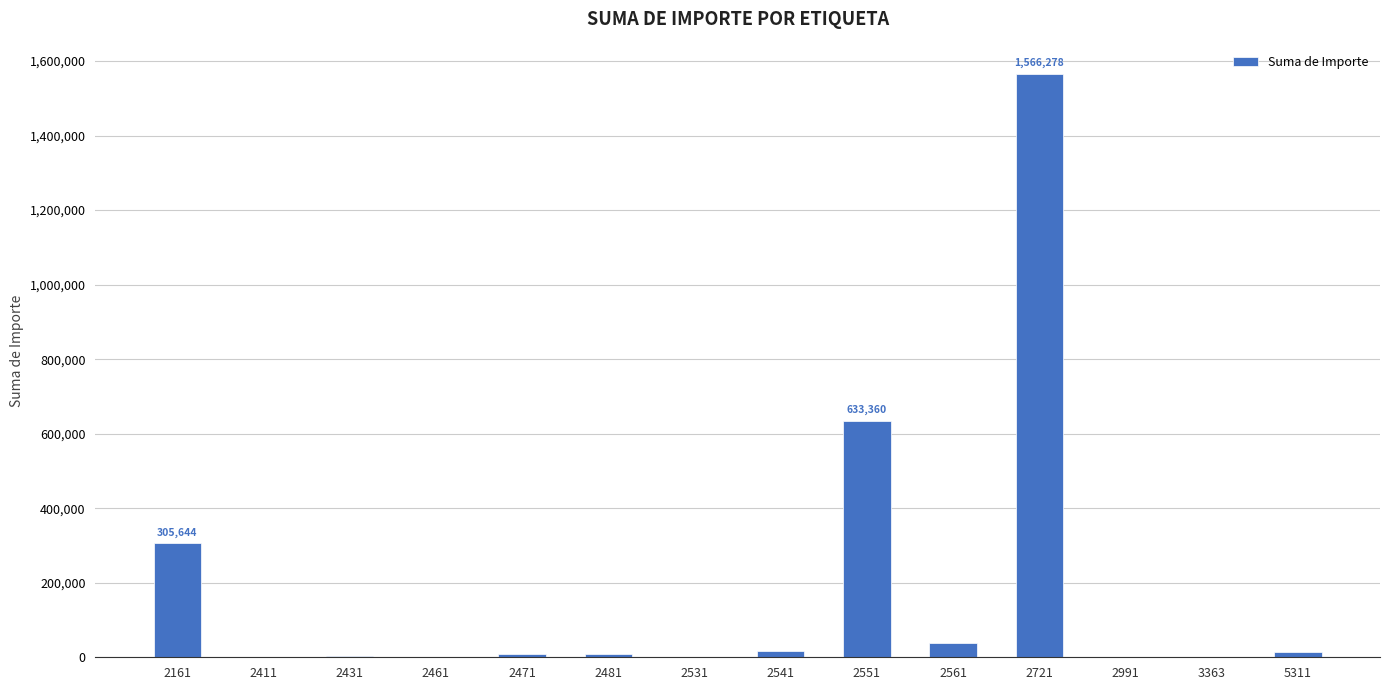

Is it true that the value at 2161 is 305644.0?

True